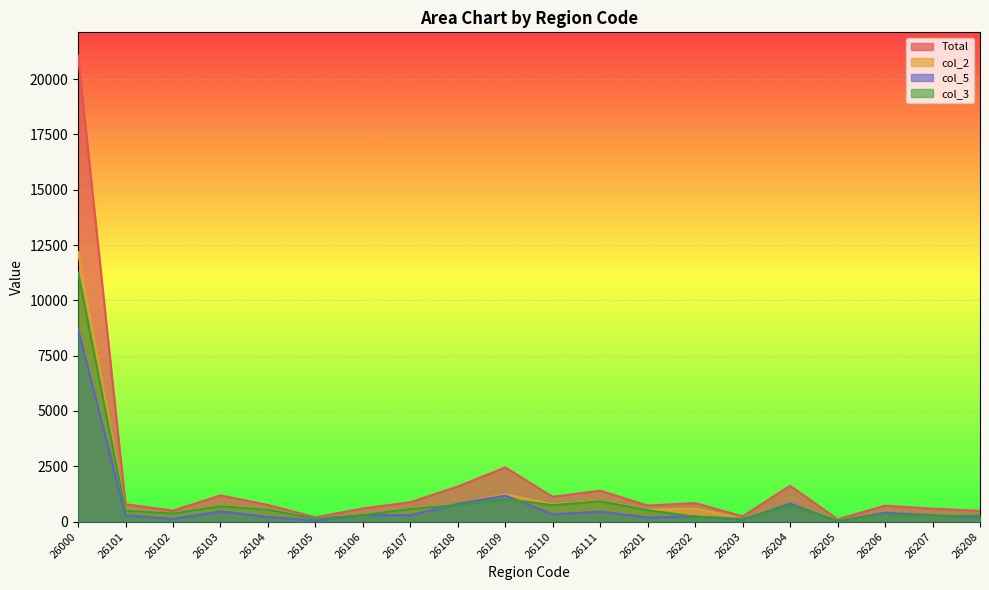

Between 26202 and 26208, which series saw the biggest shift?

Total